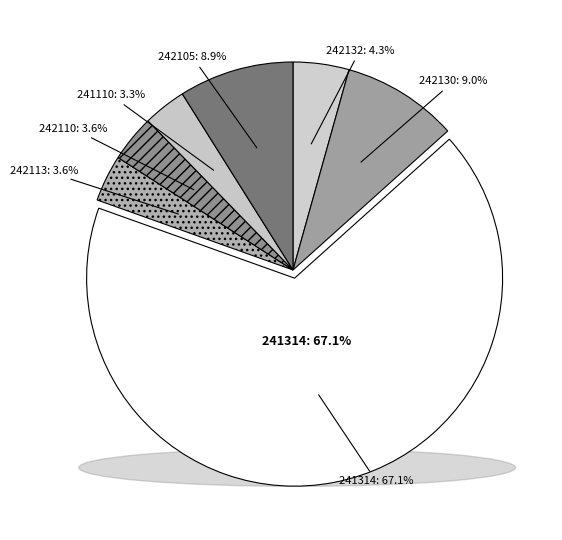

To the nearest percent, what portion does 241314 represent?

67%